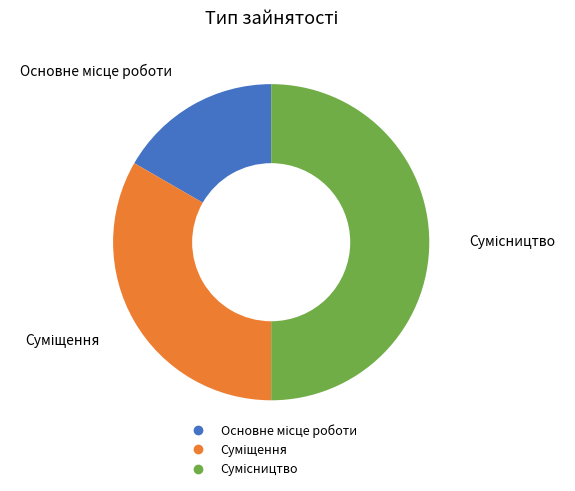

How many slices are in this pie chart?

3